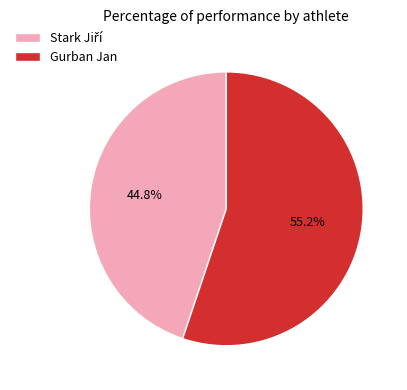

Is it true that Gurban Jan is 55% of the pie?

True